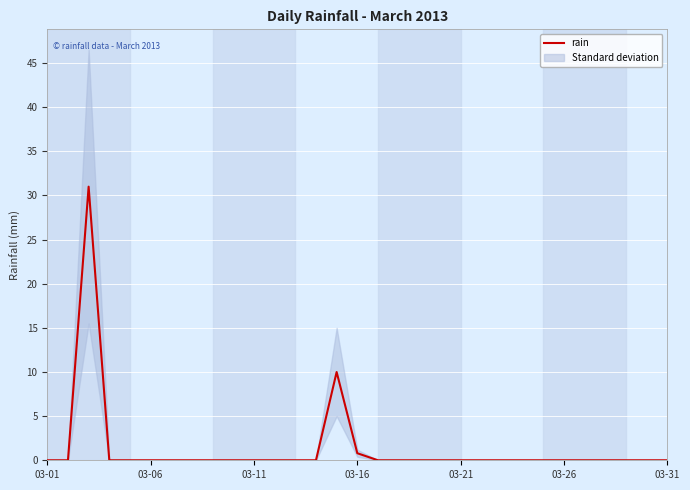

What is the maximum value for rain?

31.0